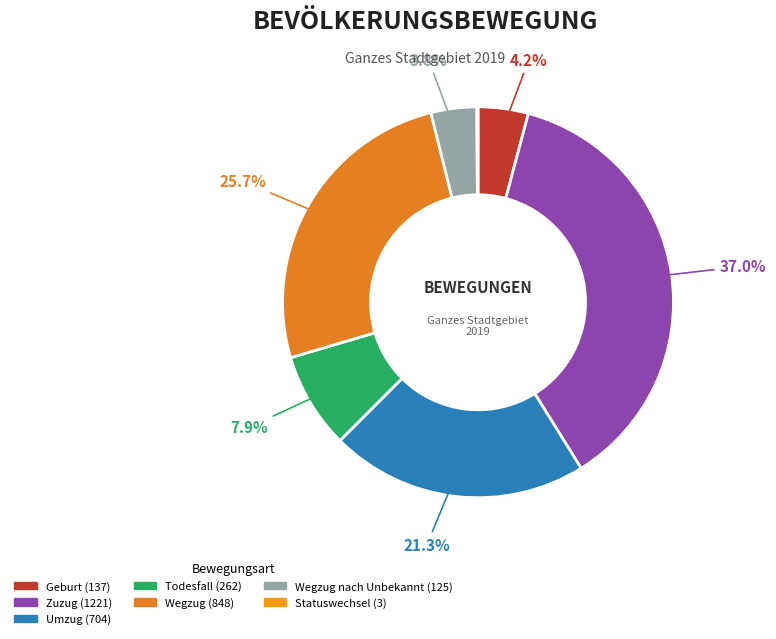

Count the number of slices in the pie.

7